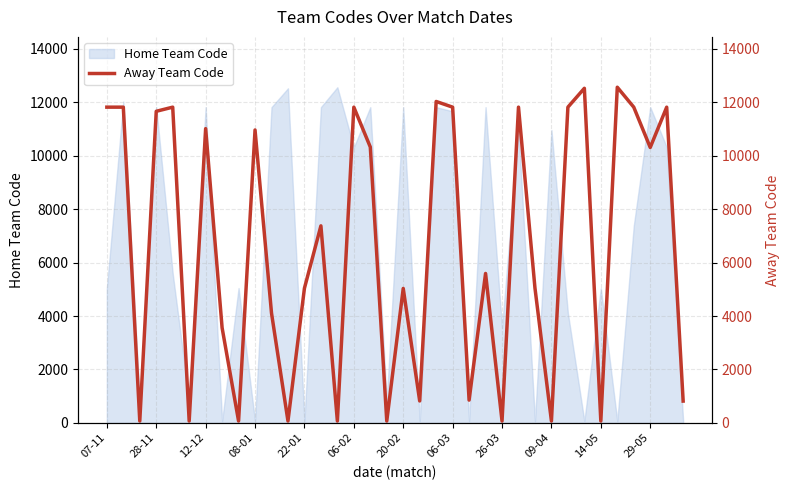

The value of Home Team Code at 20-02 is 11819. True or false?

True